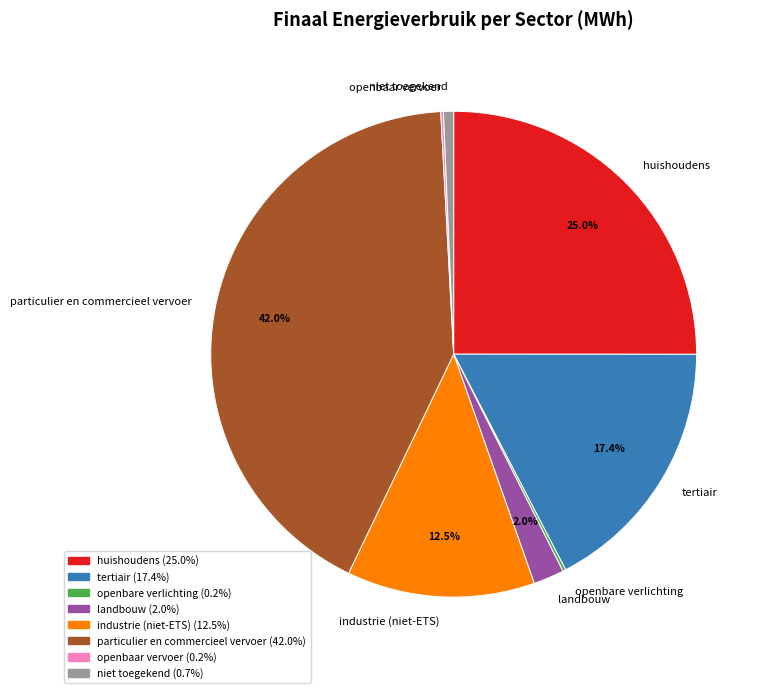

What is the largest slice in the pie chart?

particulier en commercieel vervoer